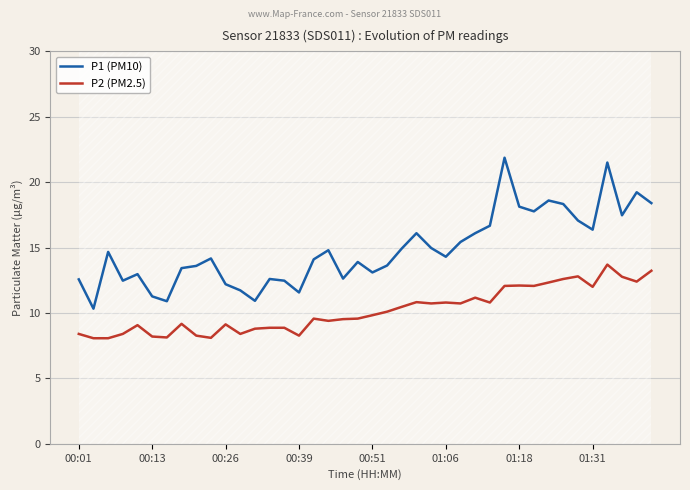

What are all the series names shown in the legend?

P1 (PM10), P2 (PM2.5)